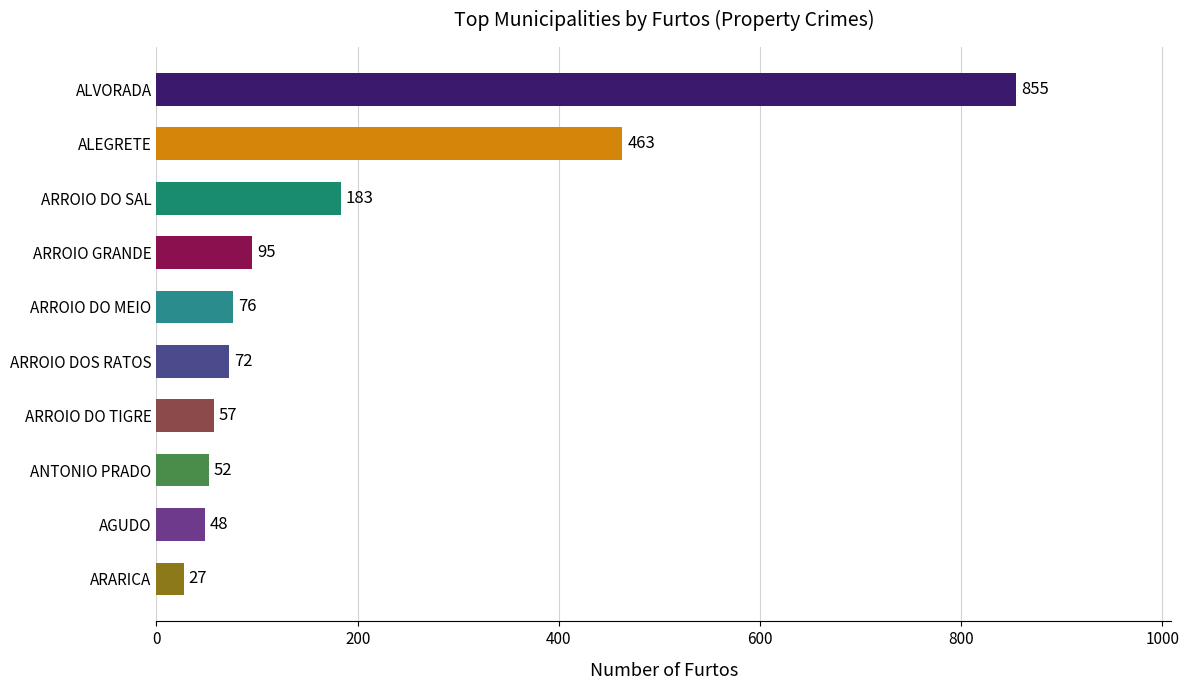

Rank the categories by value from highest to lowest.

ALVORADA, ALEGRETE, ARROIO DO SAL, ARROIO GRANDE, ARROIO DO MEIO, ARROIO DOS RATOS, ARROIO DO TIGRE, ANTONIO PRADO, AGUDO, ARARICA